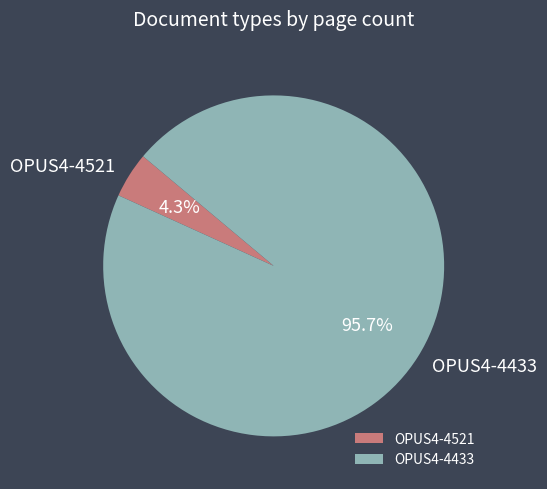

What is the largest slice in the pie chart?

OPUS4-4433